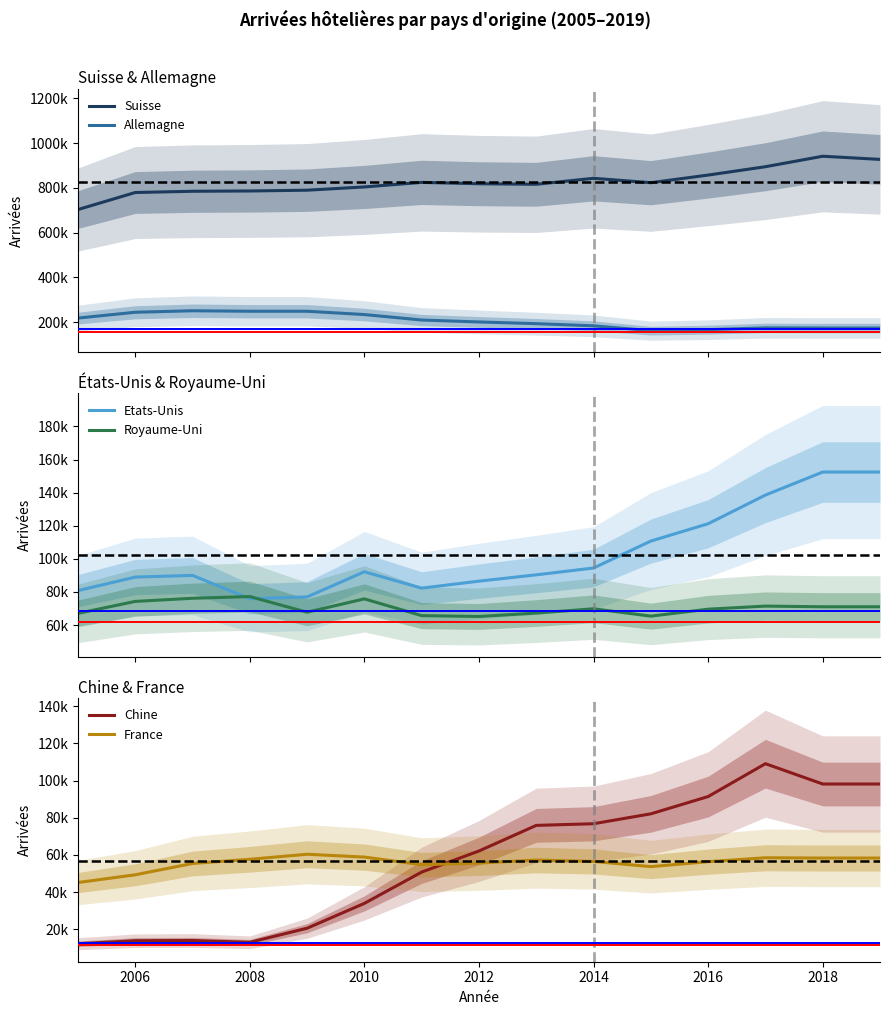

True or false: Suisse and Allemagne intersect in this chart.

False